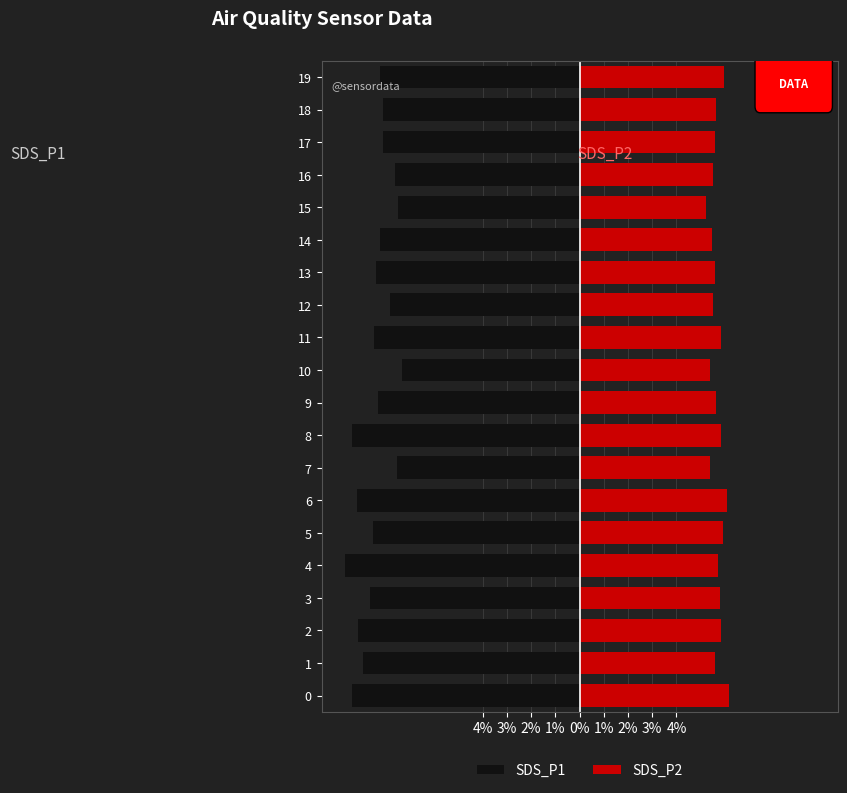

Is it true that SDS_P1 equals -11.3 at 14?

False